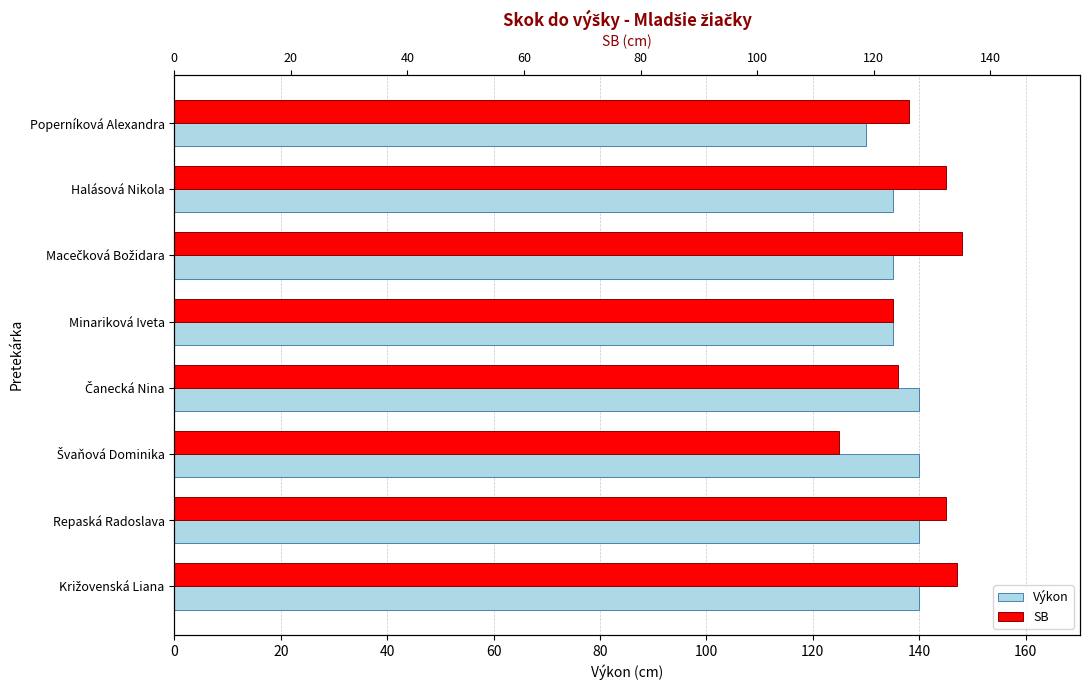

What is the value of the Výkon bar at the 1st from the left?

140